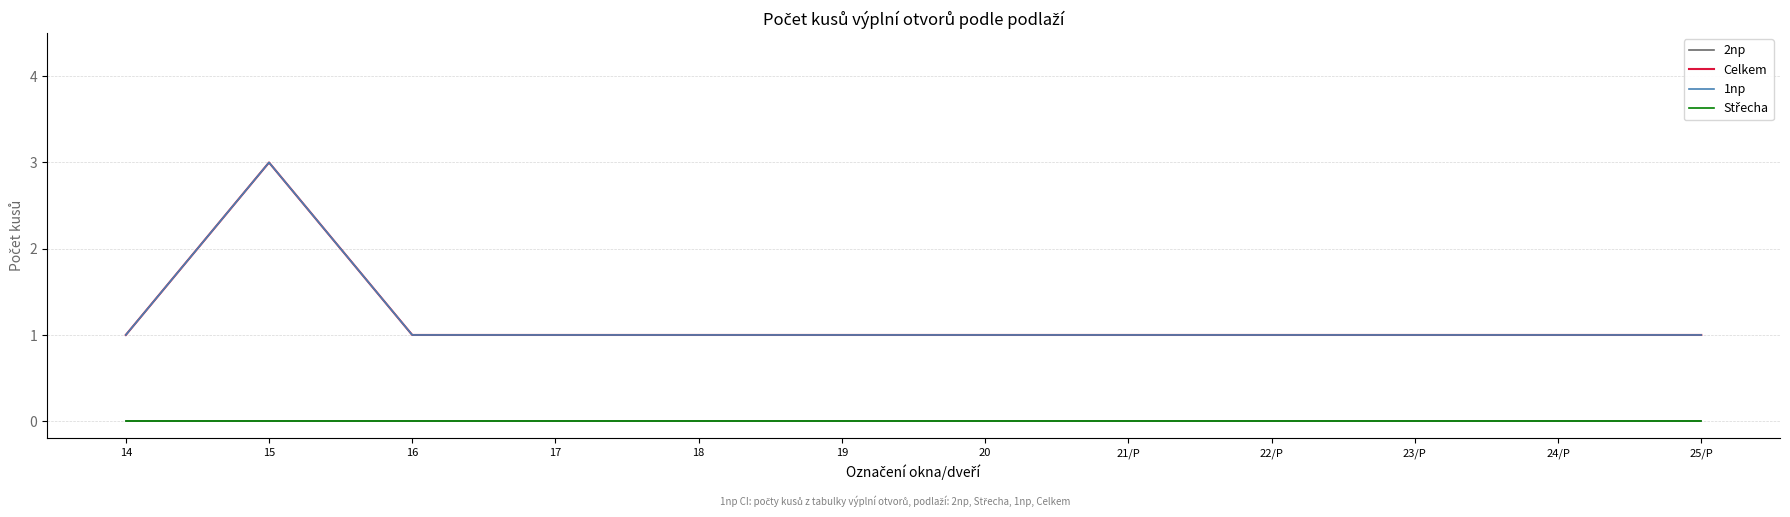

What is the label of the 1st point from the left?

14